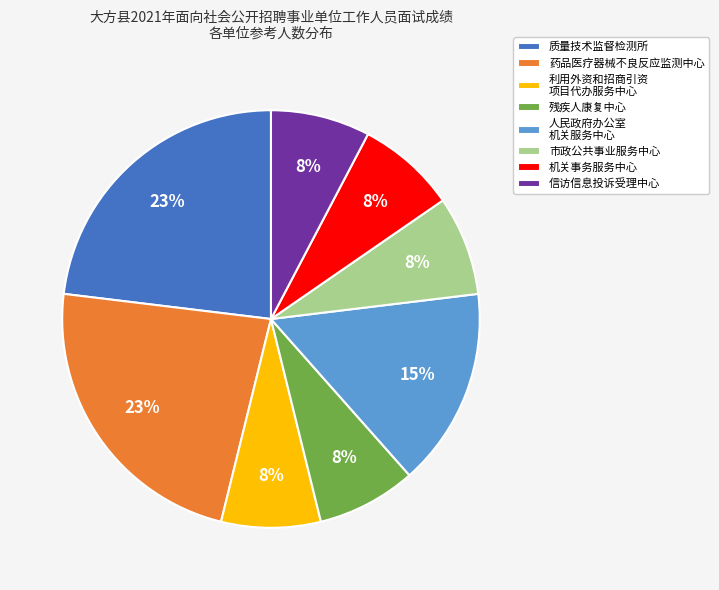

How many slices are in this pie chart?

8